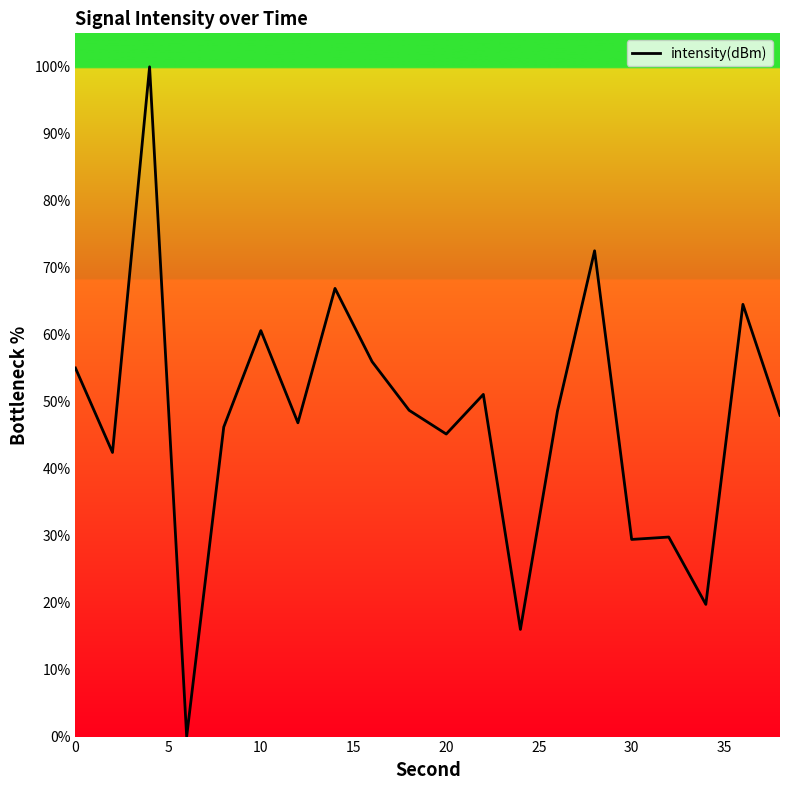

What is the greatest value displayed?

100.0